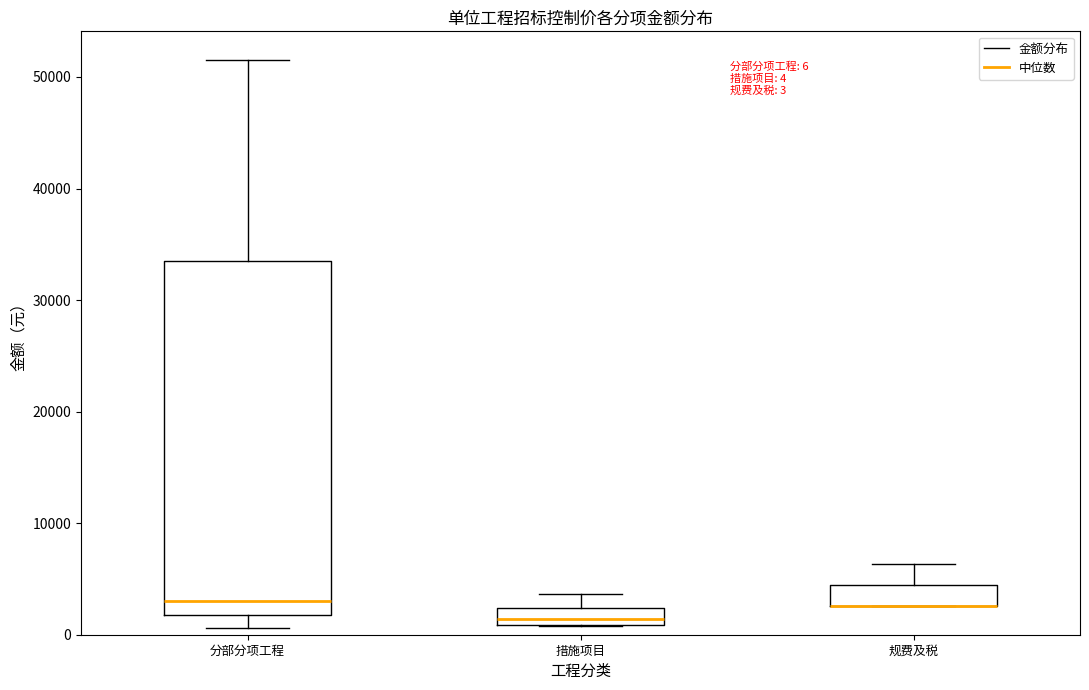

Comparing the boxes themselves (not the whiskers), which one is the tallest?

分部分项工程